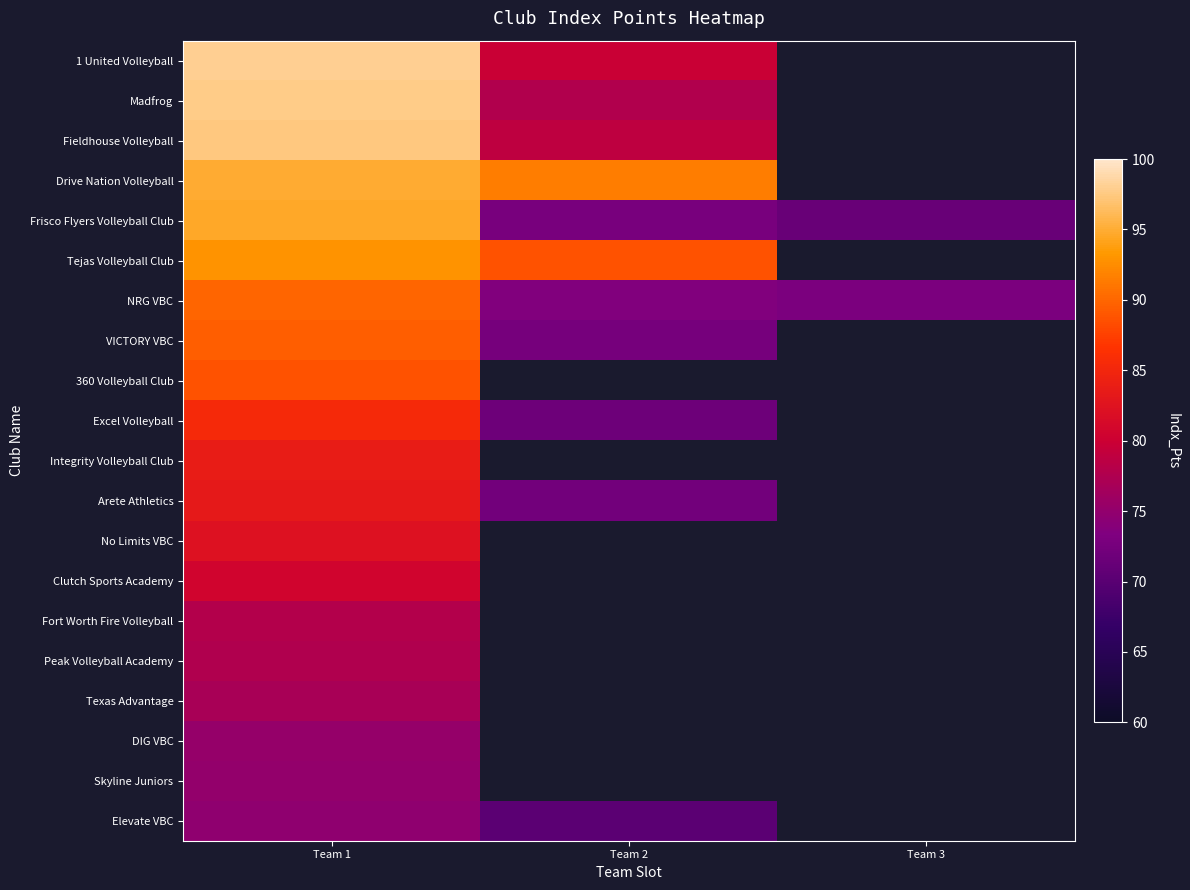

True or false: DIG VBC has a value of 28.1 at Team 1.

False